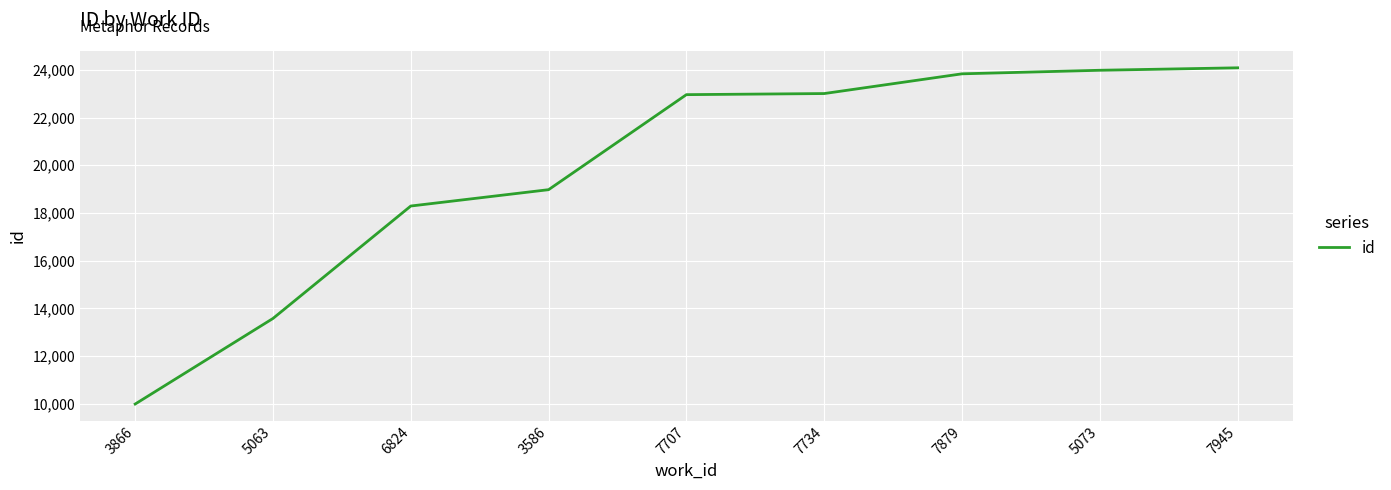

How many lines are shown in the chart?

1